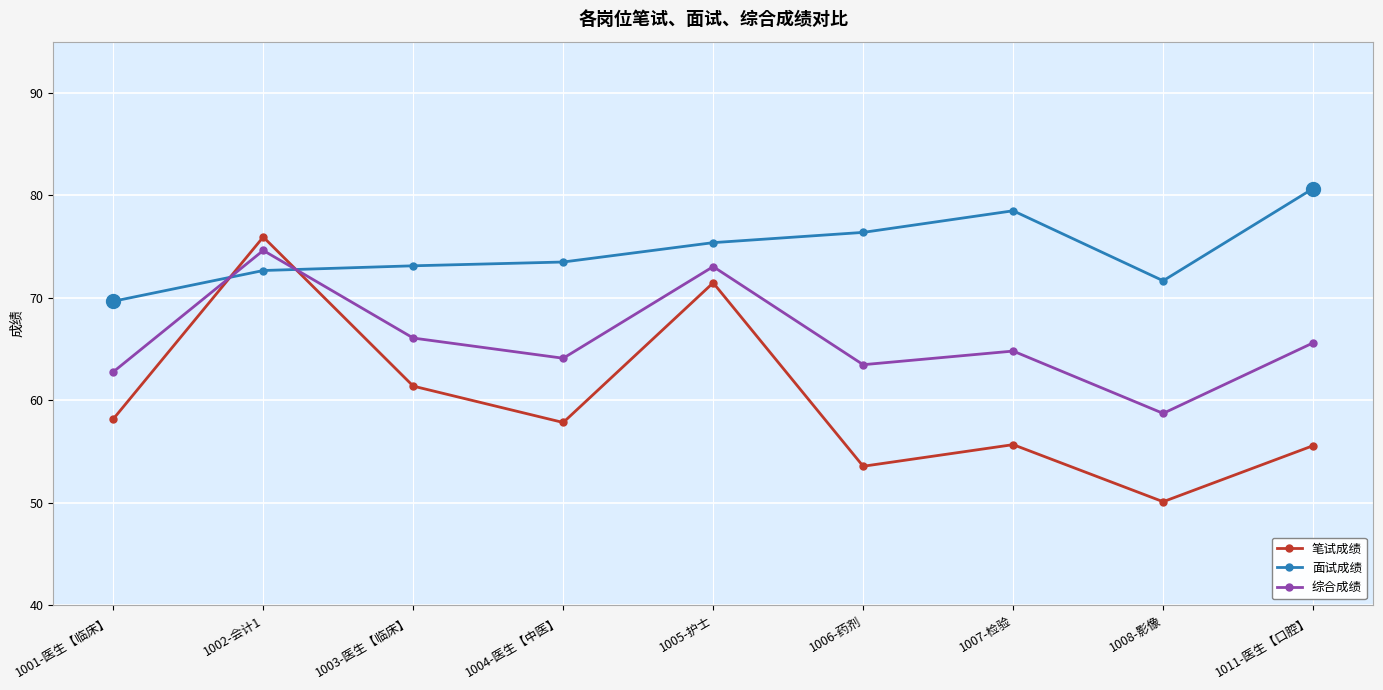

How many categories are shown in the chart?

9